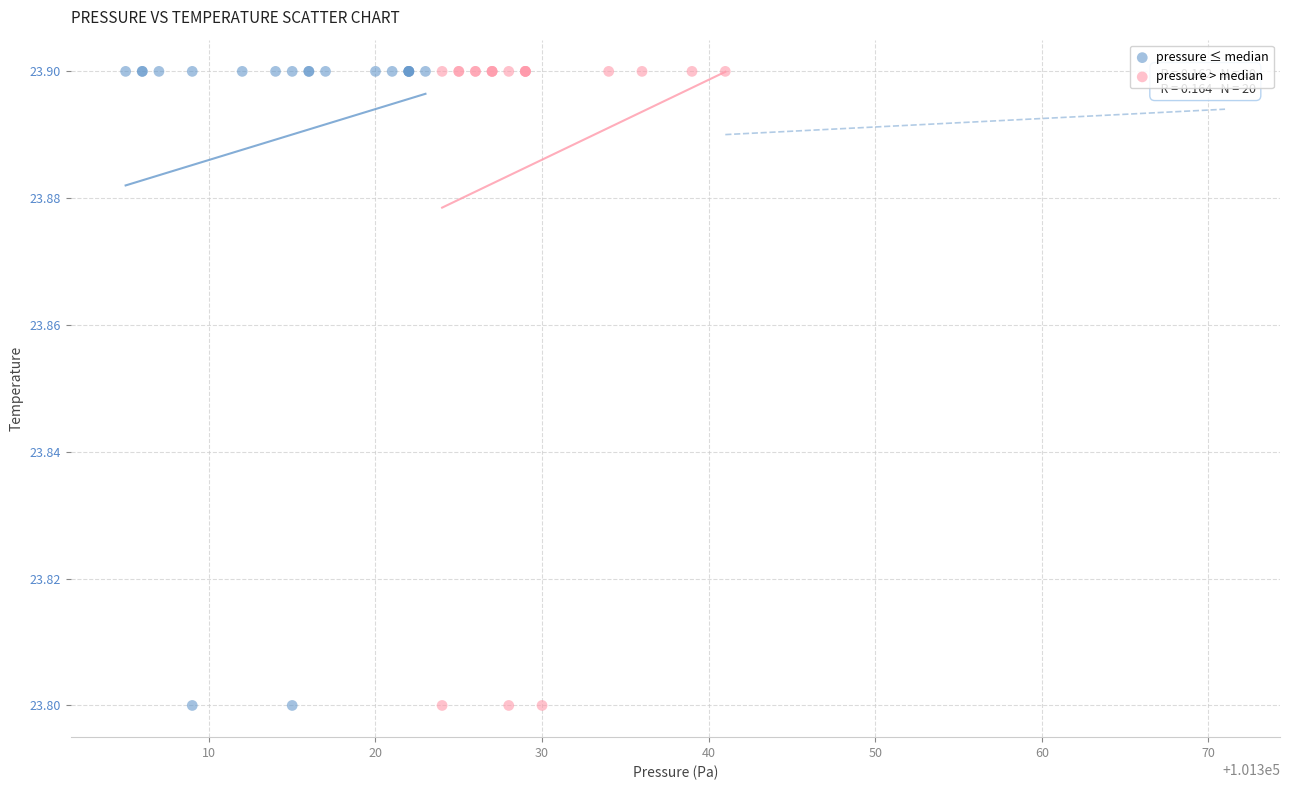

What are all the series names shown in the legend?

pressure ≤ median, pressure > median